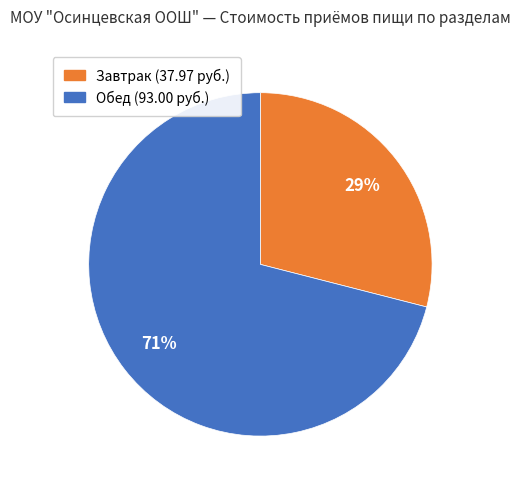

To the nearest percent, what is the average slice percentage?

50%